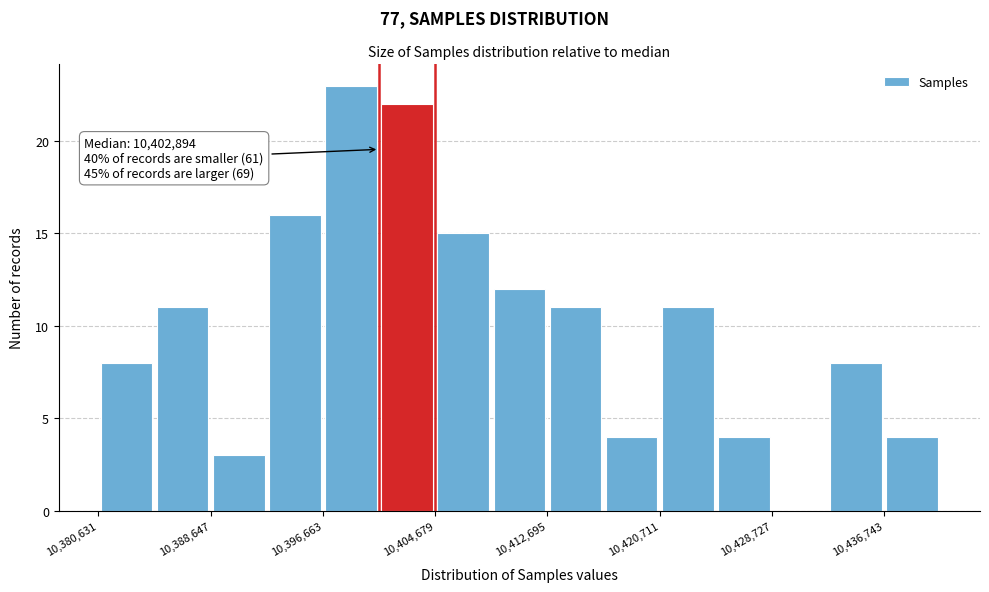

Over which range of the x-axis is the bar tallest?

10397000 to 10401000